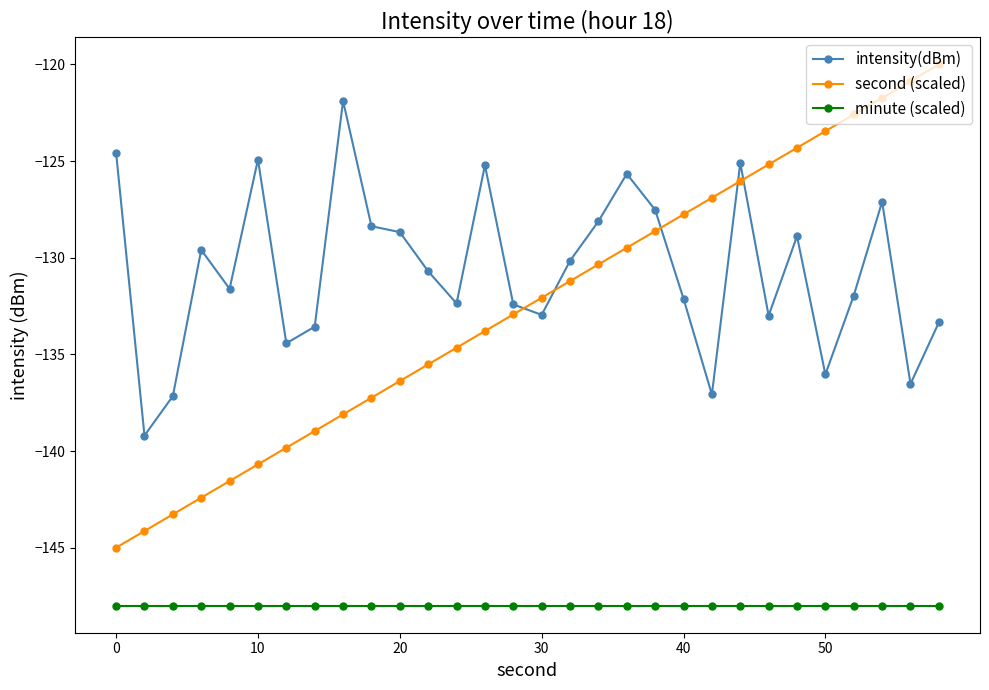

True or false: intensity(dBm) and minute (scaled) cross at least once.

False